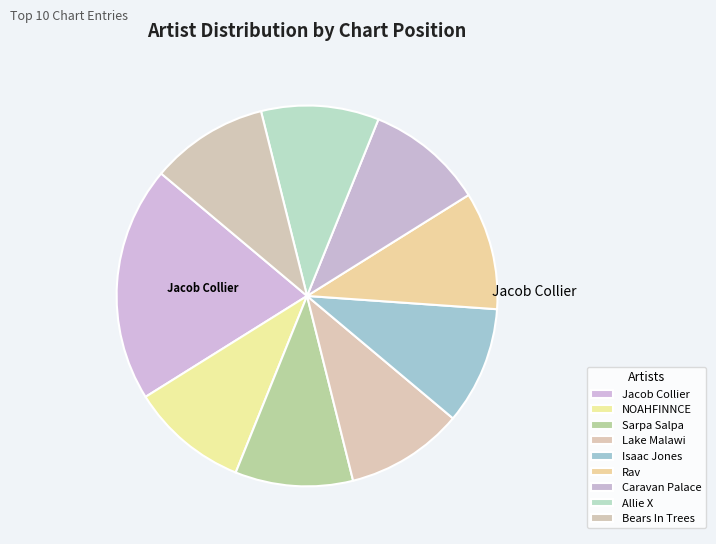

Combined, do Allie X and Lake Malawi account for over 50%?

No